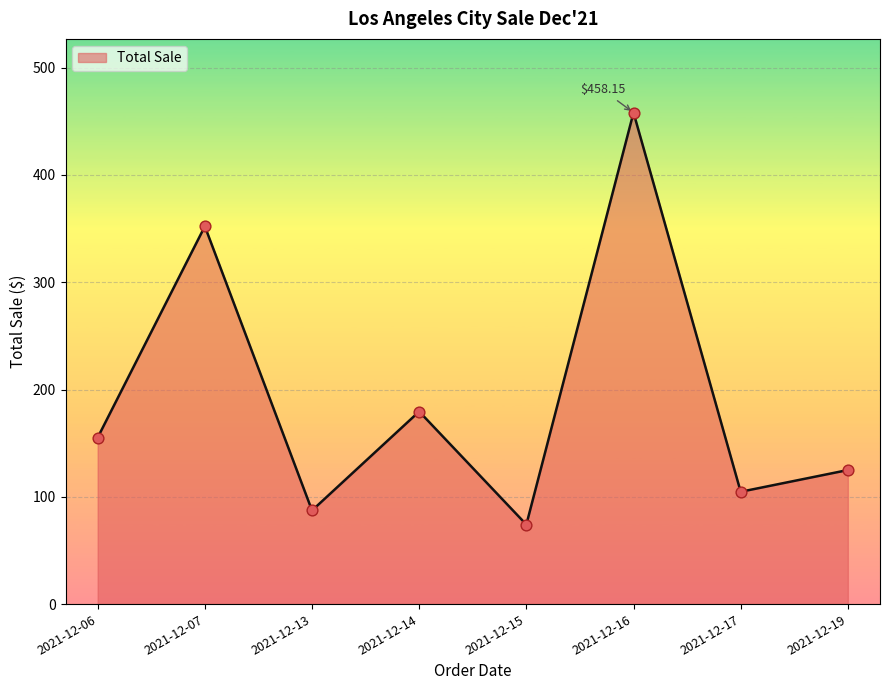

Approximately how many times larger is the value at 2021-12-06 compared to 2021-12-14?

0.9